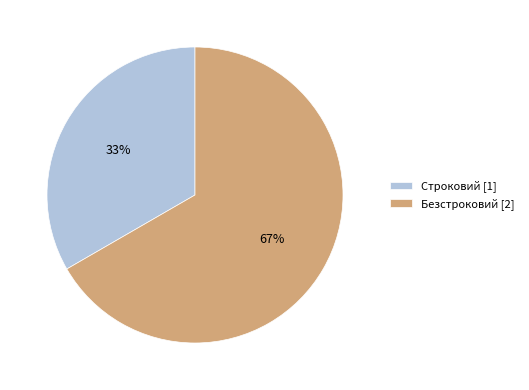

Does Безстроковий represent more than half of the total?

Yes